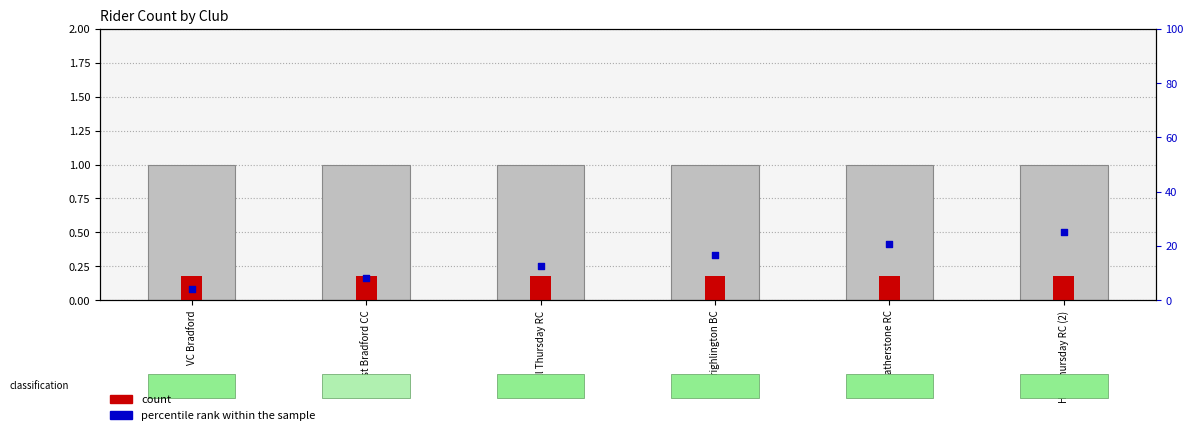

Which series contains the highest Y value?

percentile rank within the sample